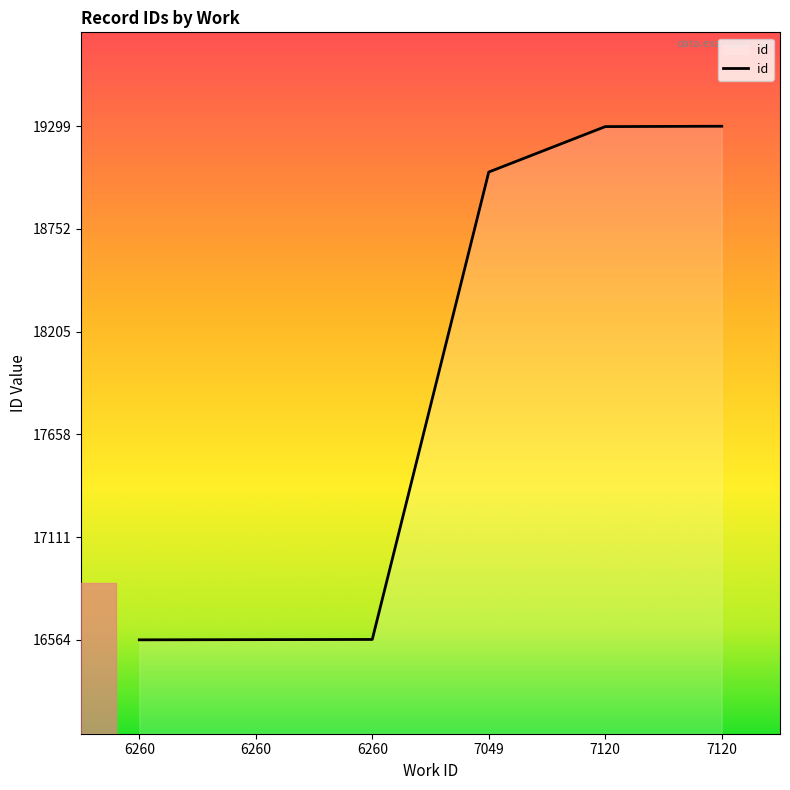

What is the average value?

17891